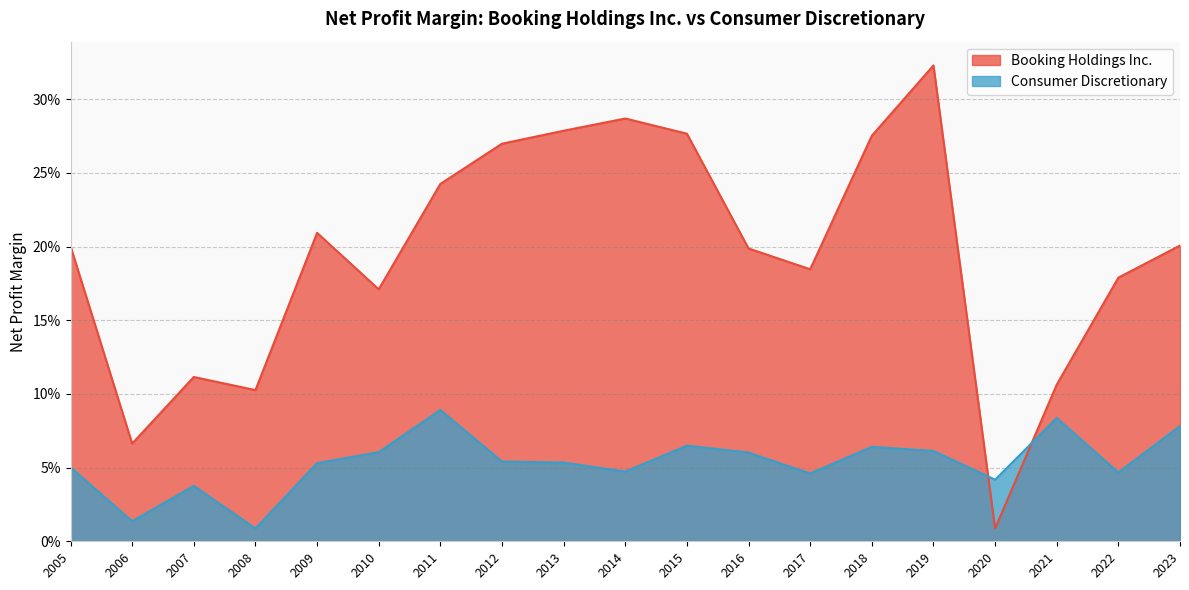

What is the total value across all series at 2010?

0.2